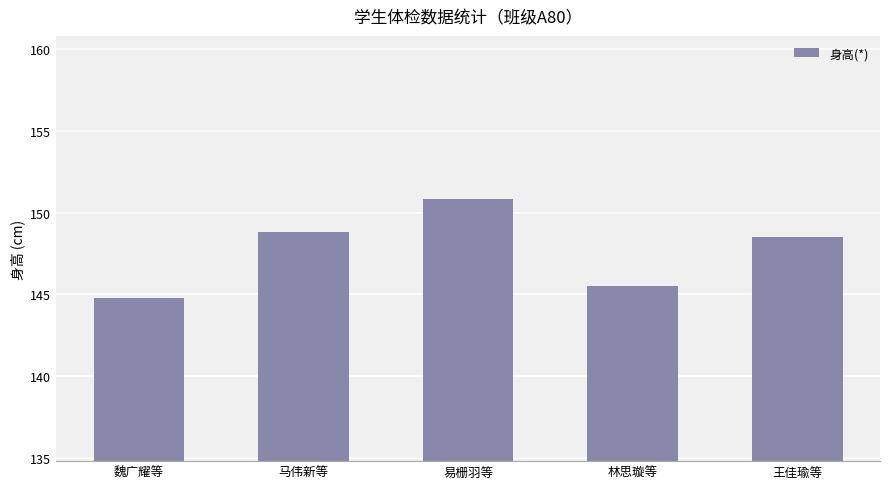

Is it true that the value at 魏广耀等 is 92.0?

False